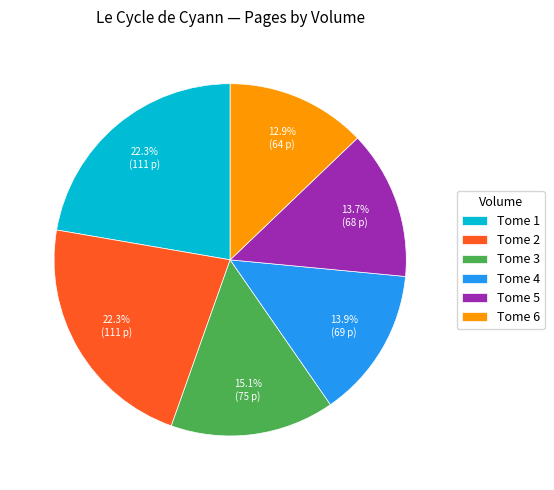

What percentage is the Tome 6 slice, to the nearest percent?

13%